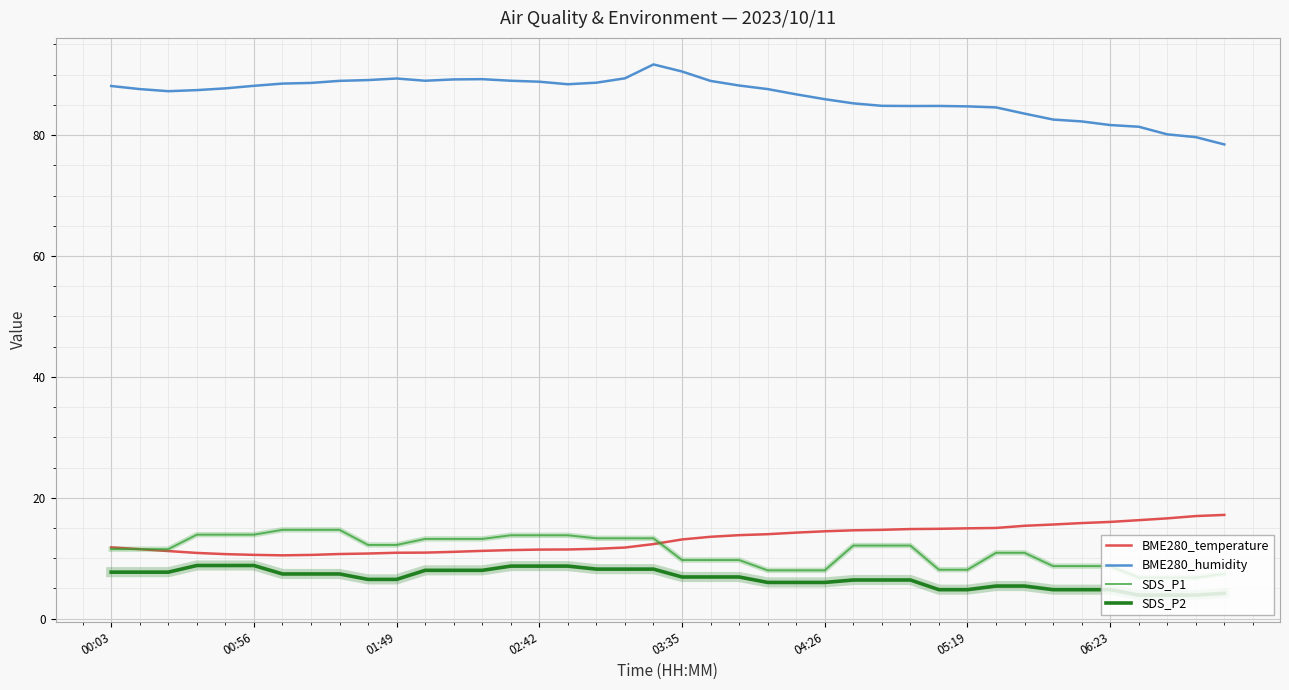

At how many categories does at least one series exceed 24?

40